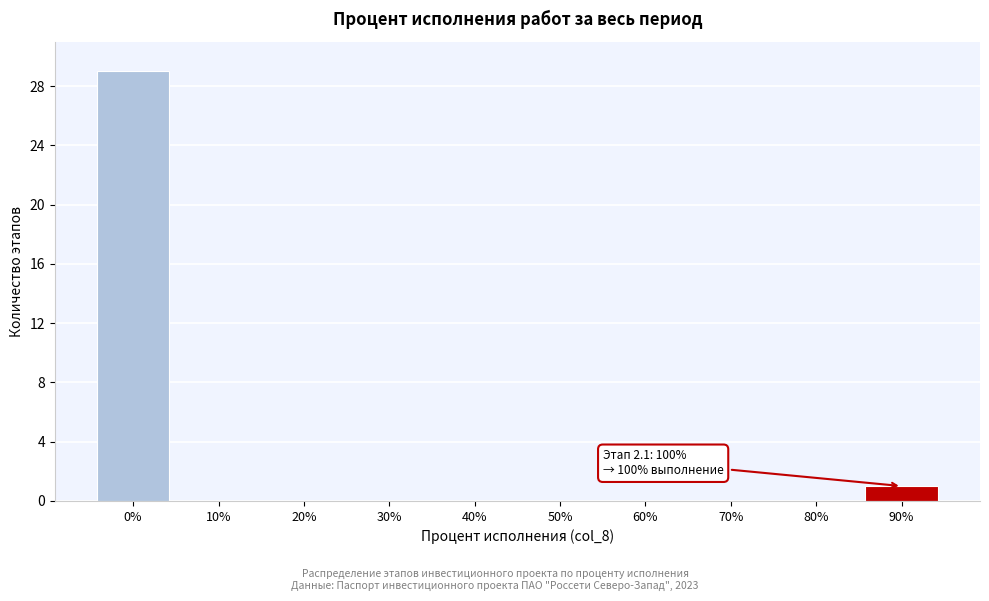

Reading right to left, list all the values displayed in this chart.

90%=1	80%=0	70%=0	60%=0	50%=0	40%=0	30%=0	20%=0	10%=0	0%=29